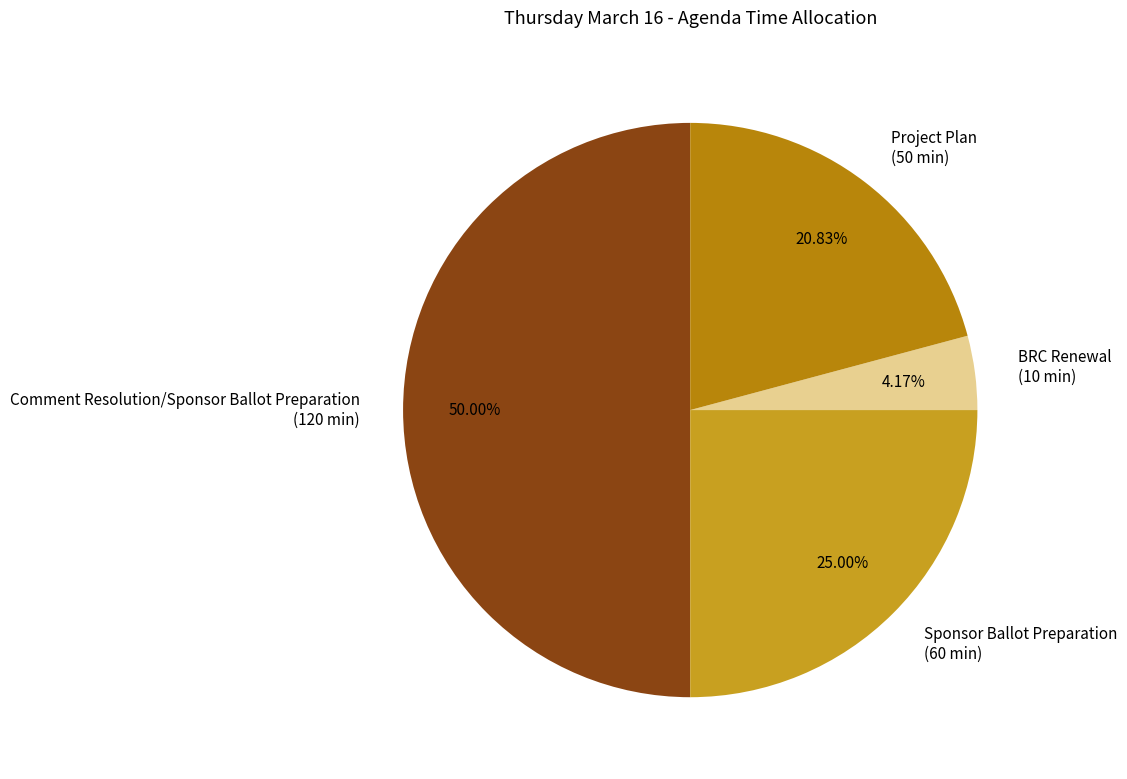

Count the number of slices in the pie.

4